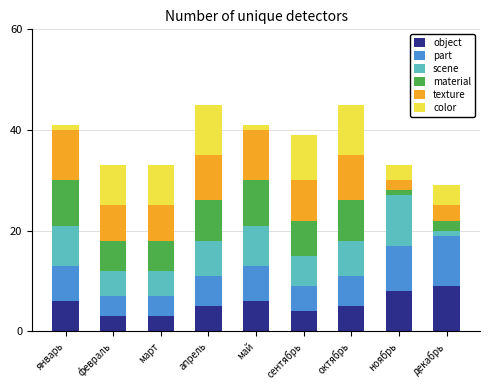

What is the minimum value for object?

3